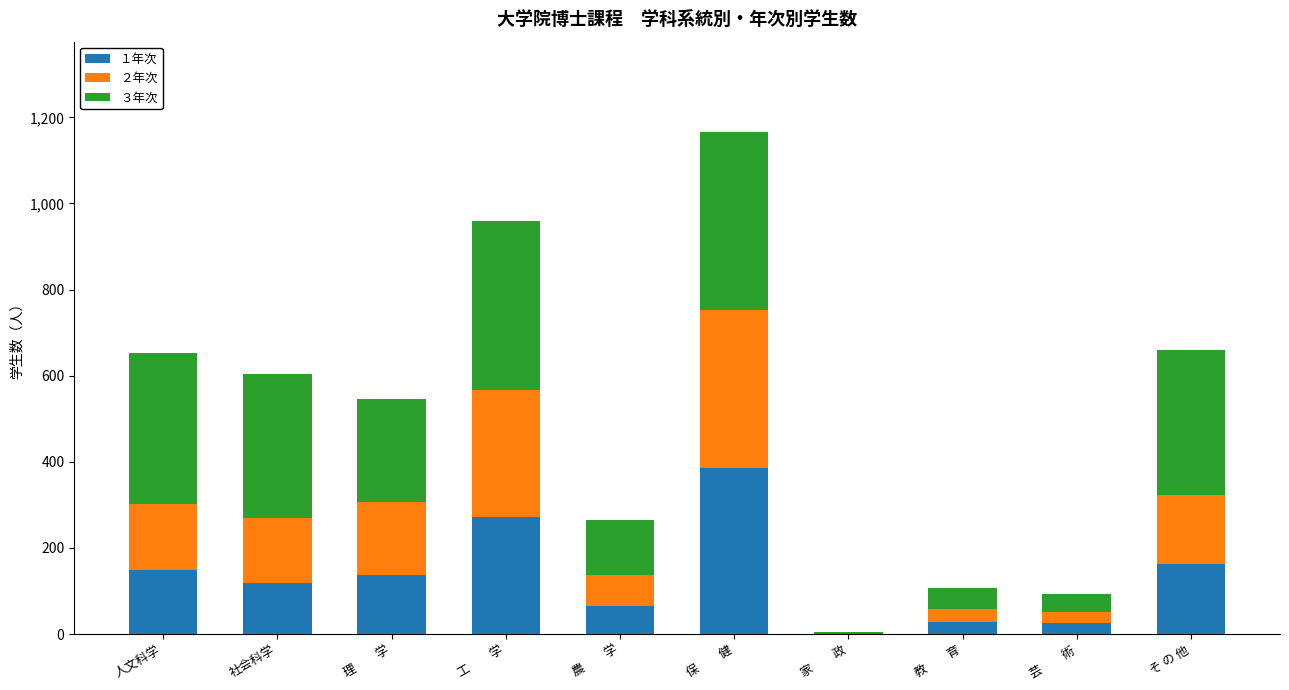

What is the total value across all series at 家　　政?

4